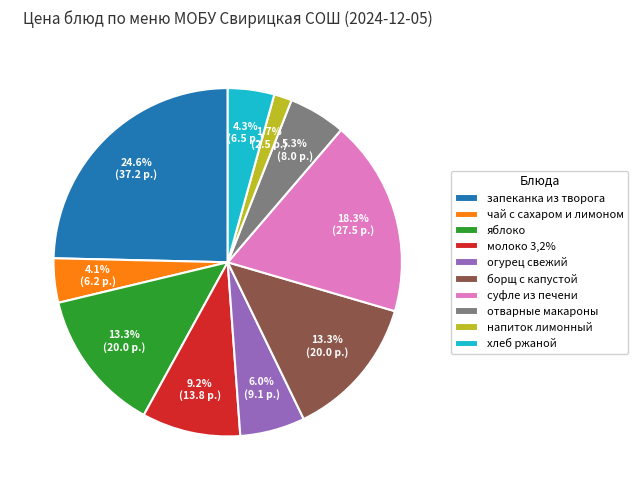

What percentage is the отварные макароны slice, to the nearest percent?

5%